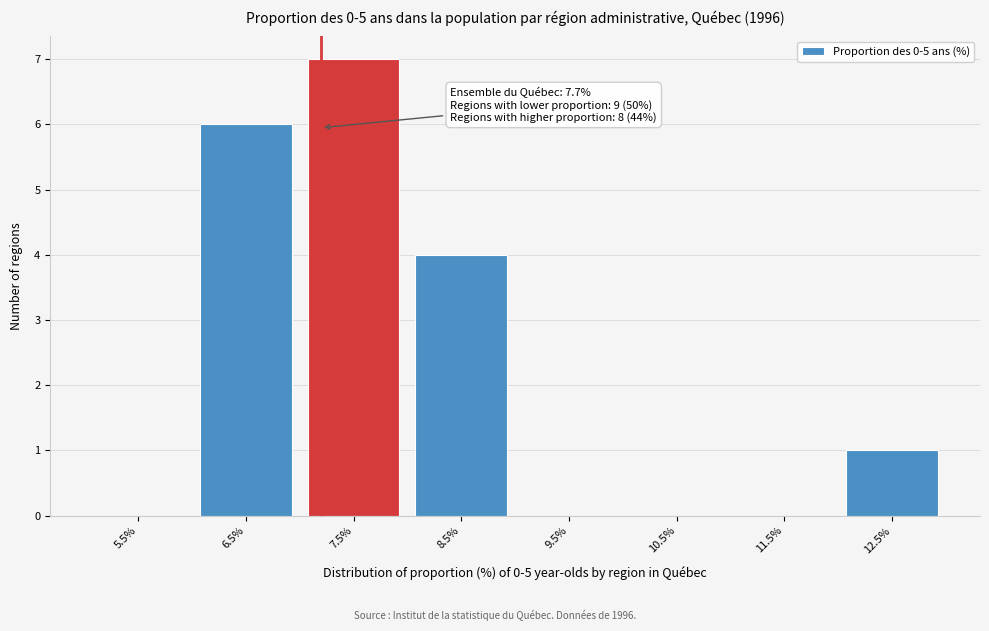

Reading right to left, list all the values displayed in this chart.

12.5%=1	11.5%=0	10.5%=0	9.5%=0	8.5%=4	7.5%=7	6.5%=6	5.5%=0